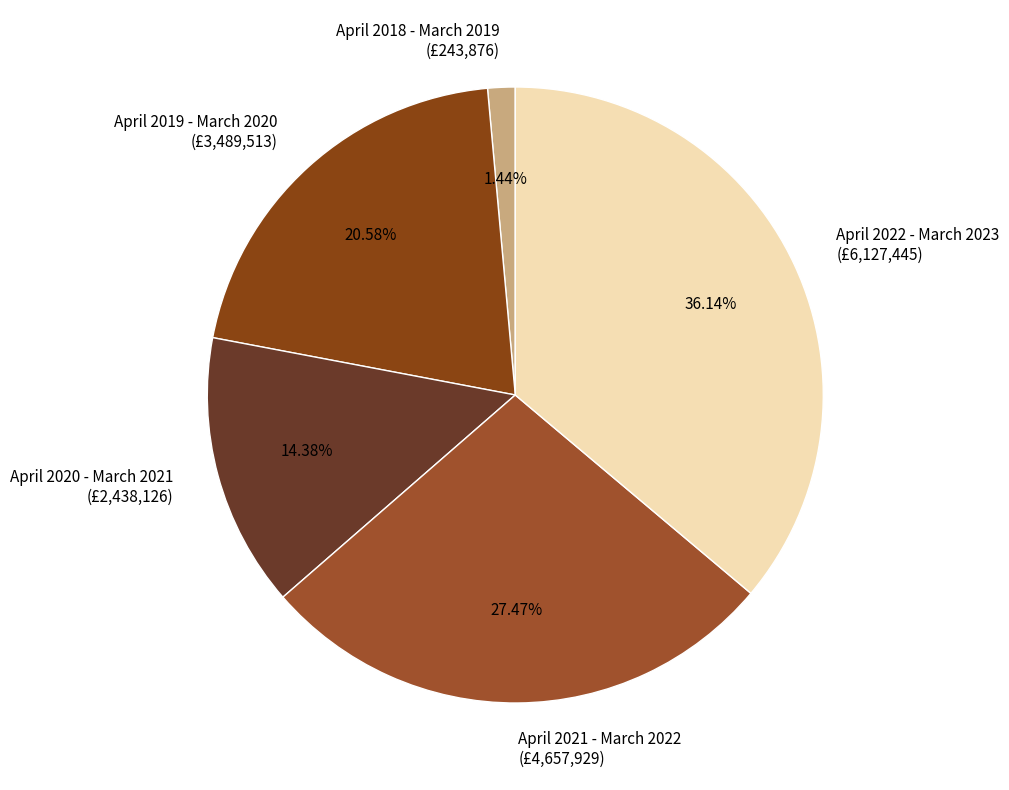

What is the smallest slice in the pie chart?

April 2018 - March 2019